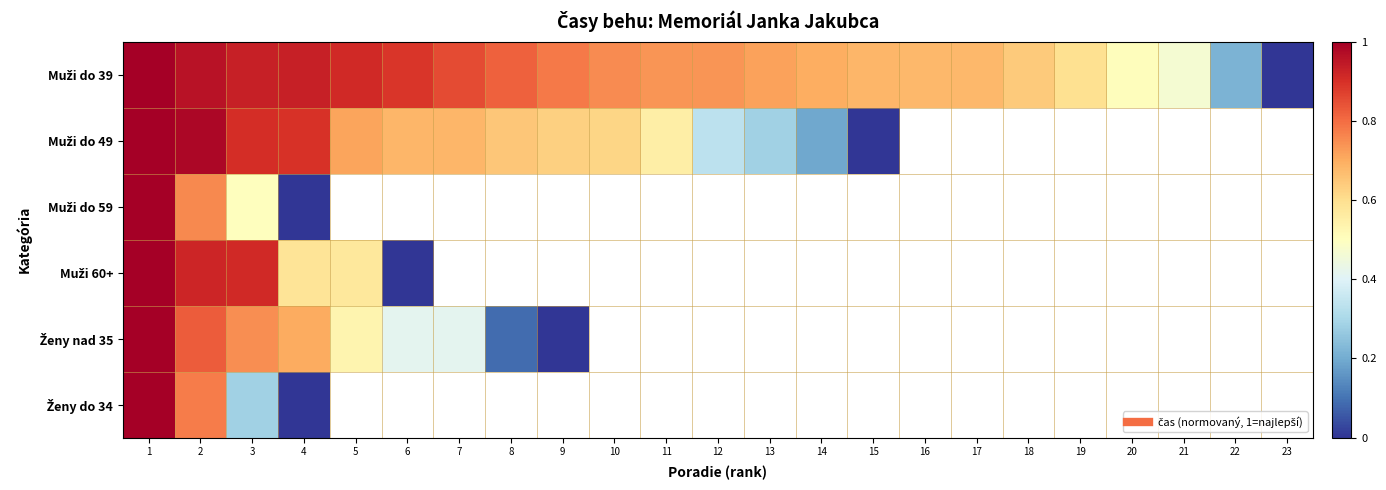

Which series has the widest spread of values?

Muži do 39